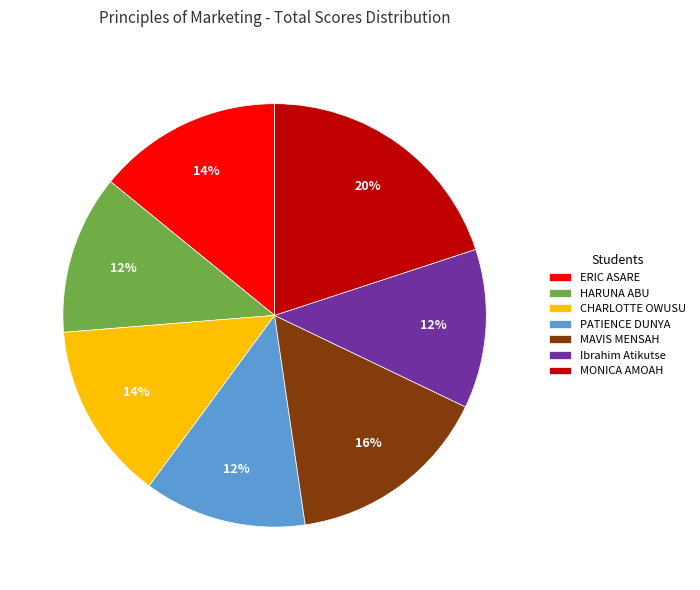

Between PATIENCE DUNYA and MAVIS MENSAH, which is larger?

MAVIS MENSAH